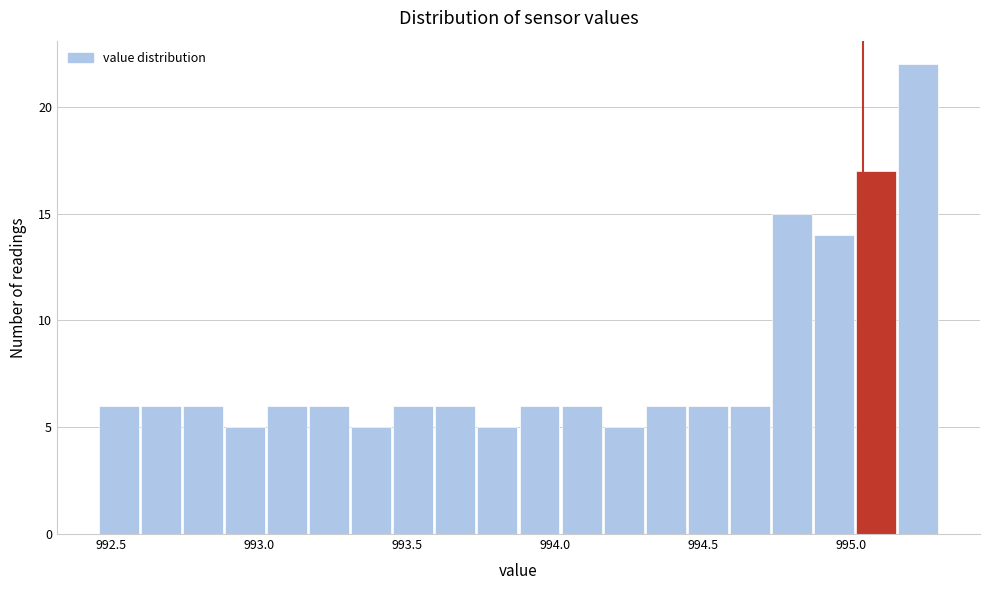

Around what value on the x-axis is the tallest bar? Give the approximate position of its centre, as read against the axis.

995.25